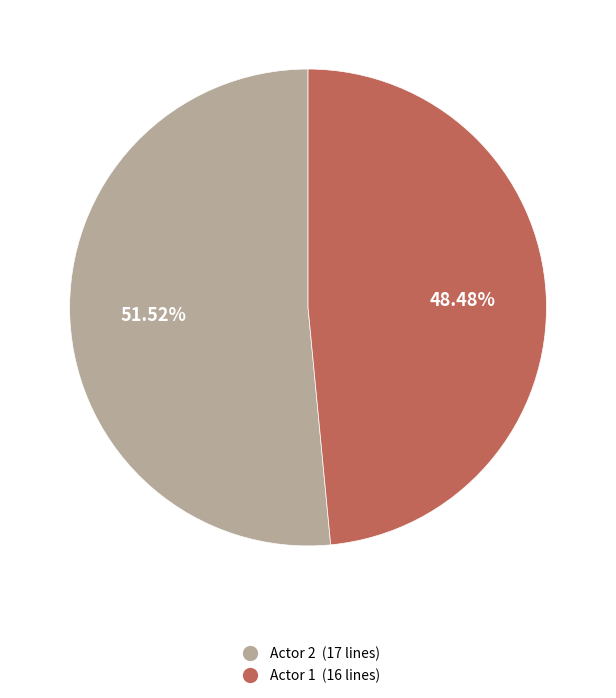

To the nearest percent, what percentage of the pie is Actor 1?

48%